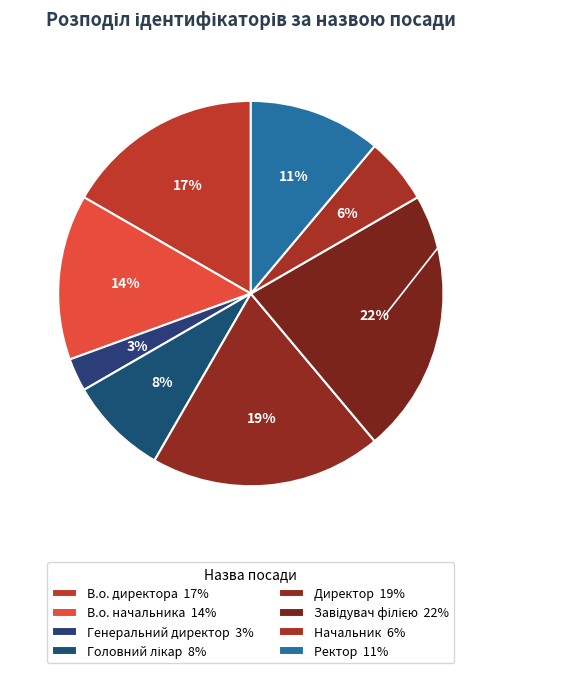

Is it true that Завідувач філією is 35% of the pie?

False